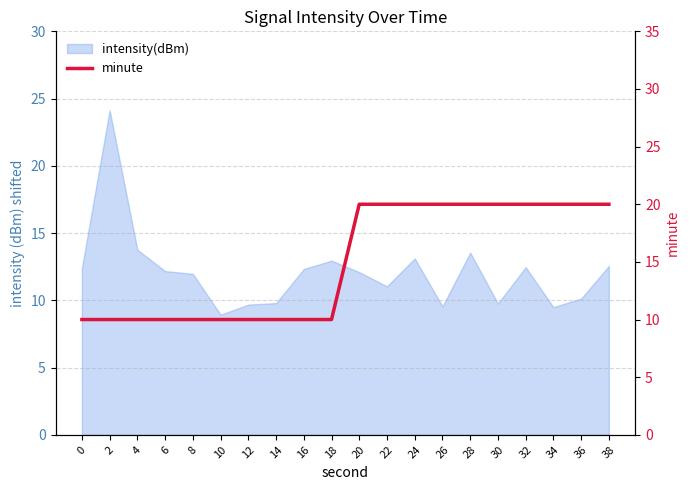

The value at 14 is 10. True or false?

True